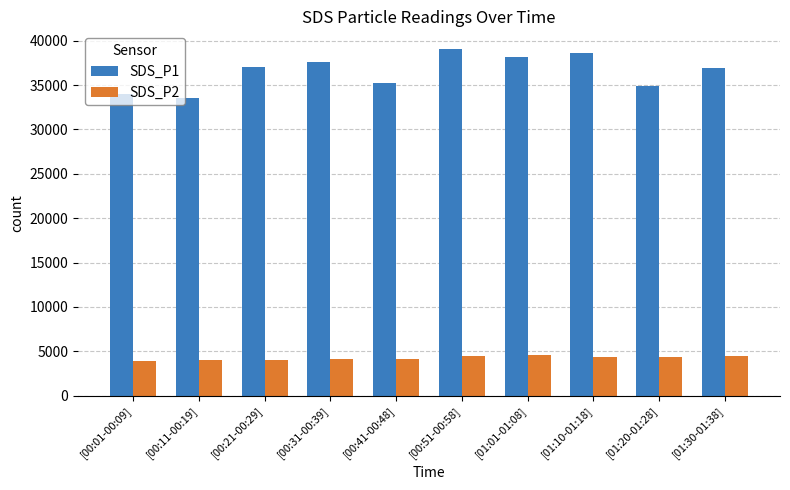

What is the total value across all series at [01:01-01:08]?

42754.0